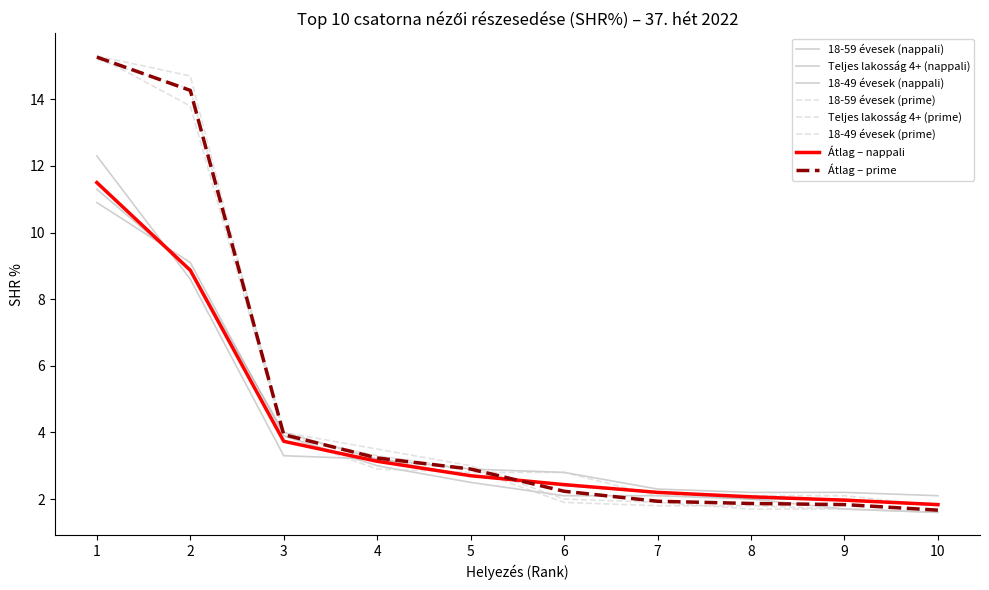

What is the average value of the 18-49 évesek (prime) series?

4.9